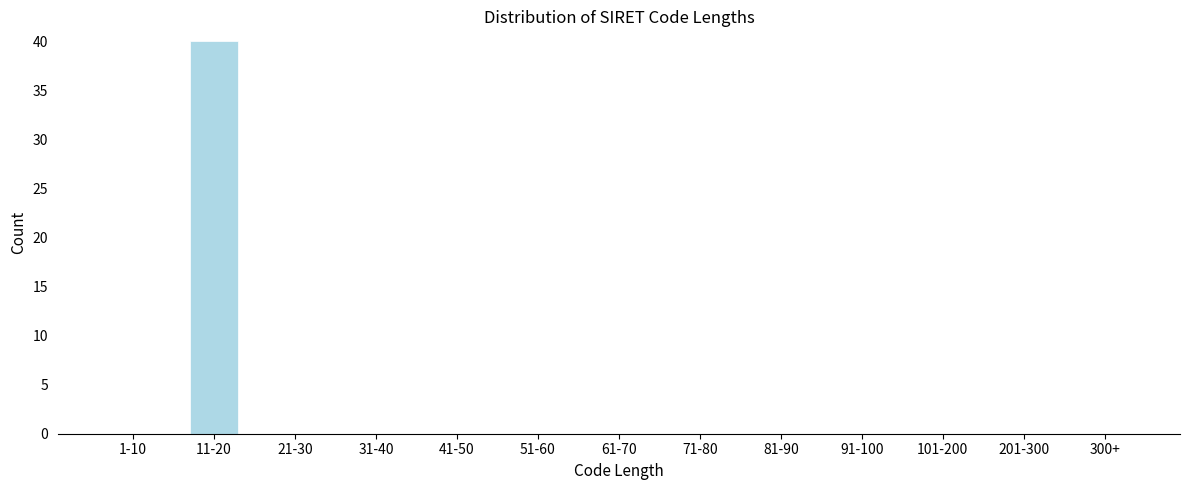

Reading left to right, transcribe all the data shown in this chart.

1-10=0	11-20=40	21-30=0	31-40=0	41-50=0	51-60=0	61-70=0	71-80=0	81-90=0	91-100=0	101-200=0	201-300=0	300+=0